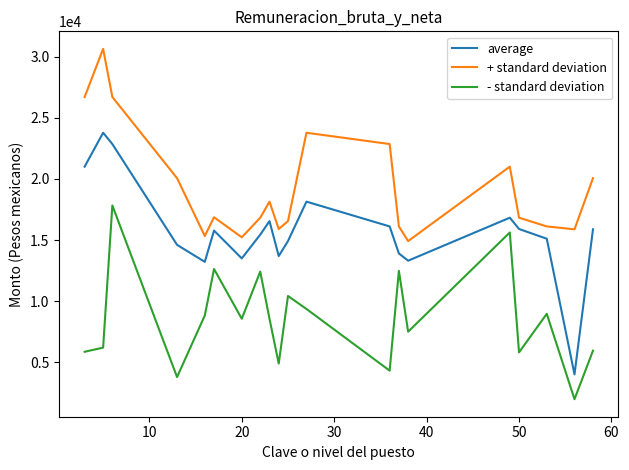

What is the difference between the maximum and second lowest values in the - standard deviation series?

14027.7